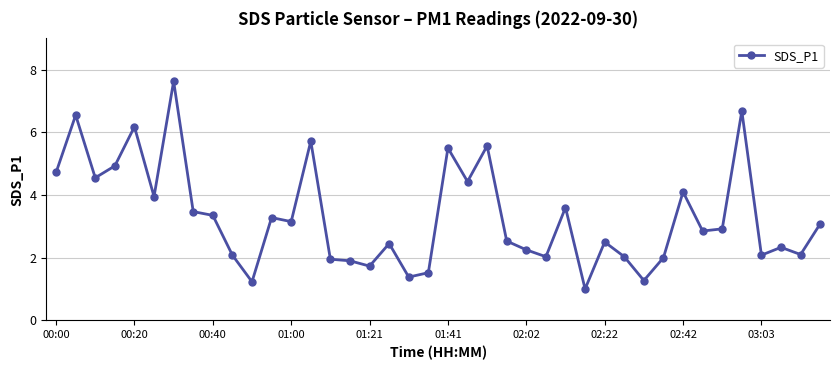

True or false: the data has more than 2 interior local peaks.

True